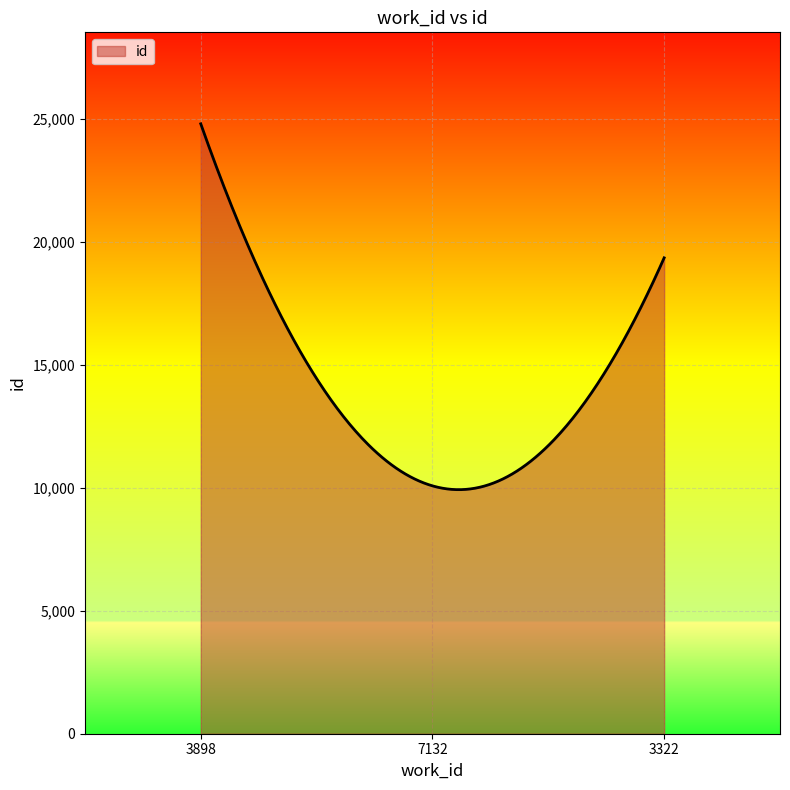

What is the greatest value displayed?

24805.0